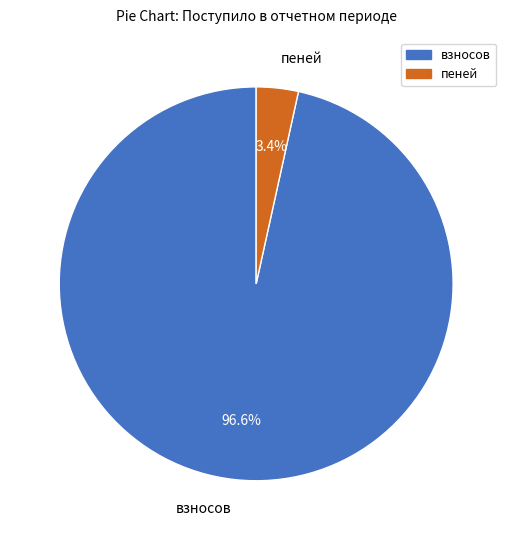

How much of the chart is everything except пеней?

96.6%